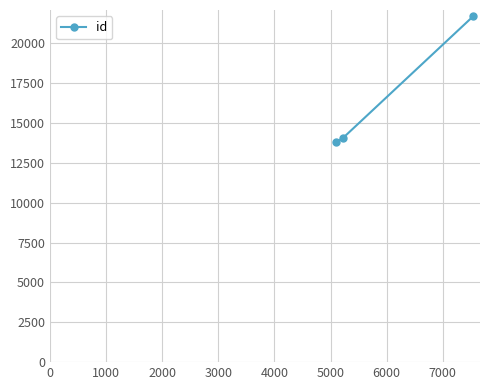

What is the value of the 1st point from the left?

13787